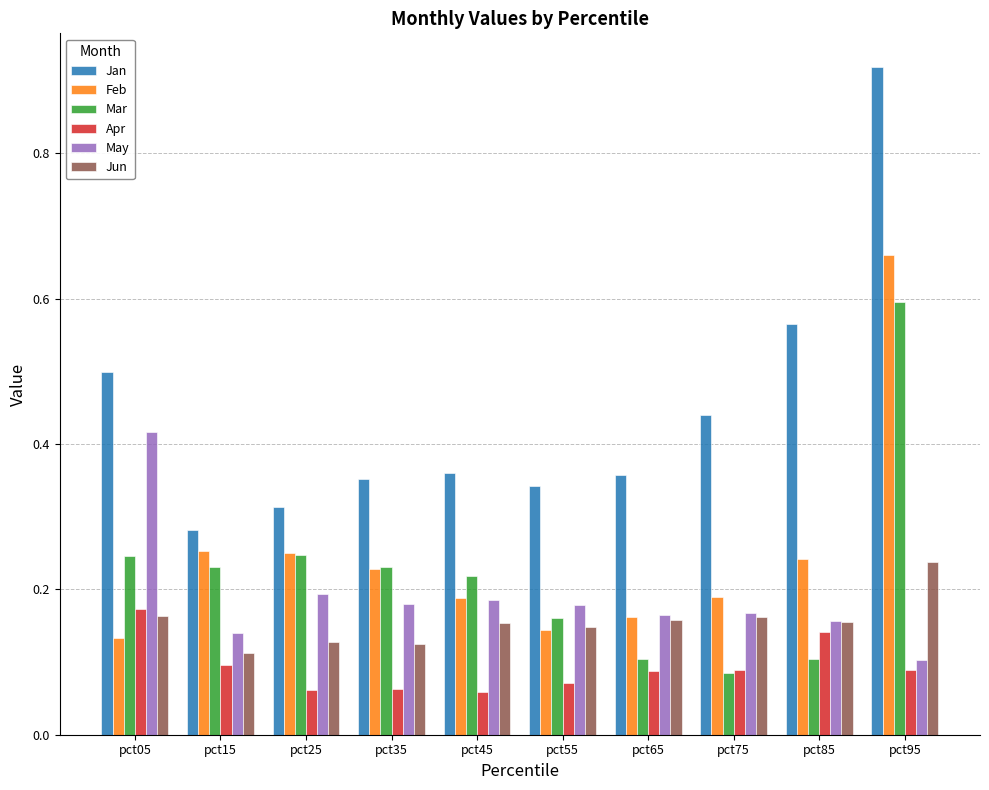

What is the sum of all Feb values?

2.5